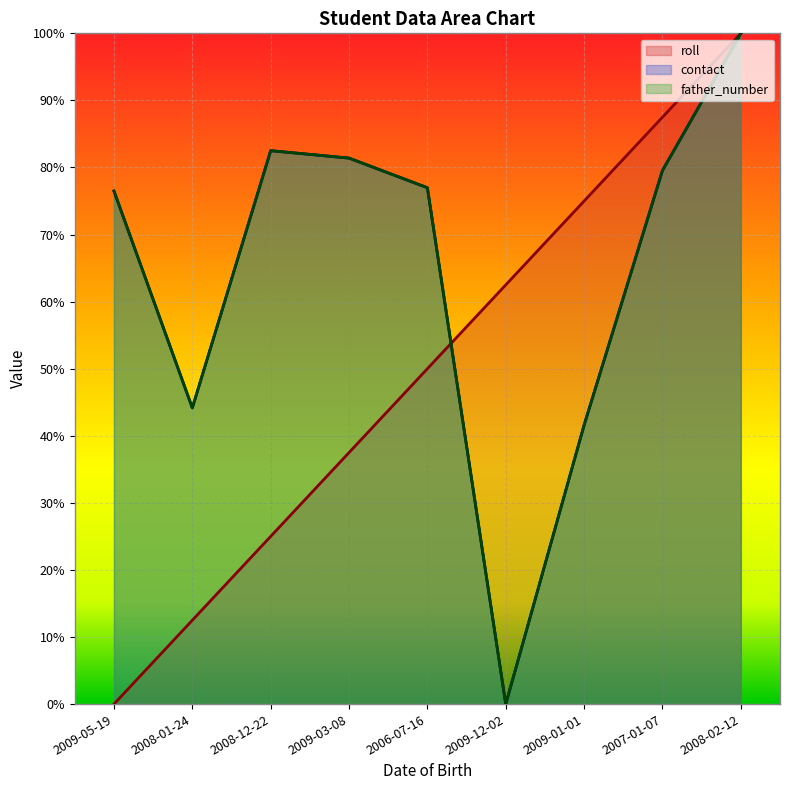

How many data points in roll are above 0?

8